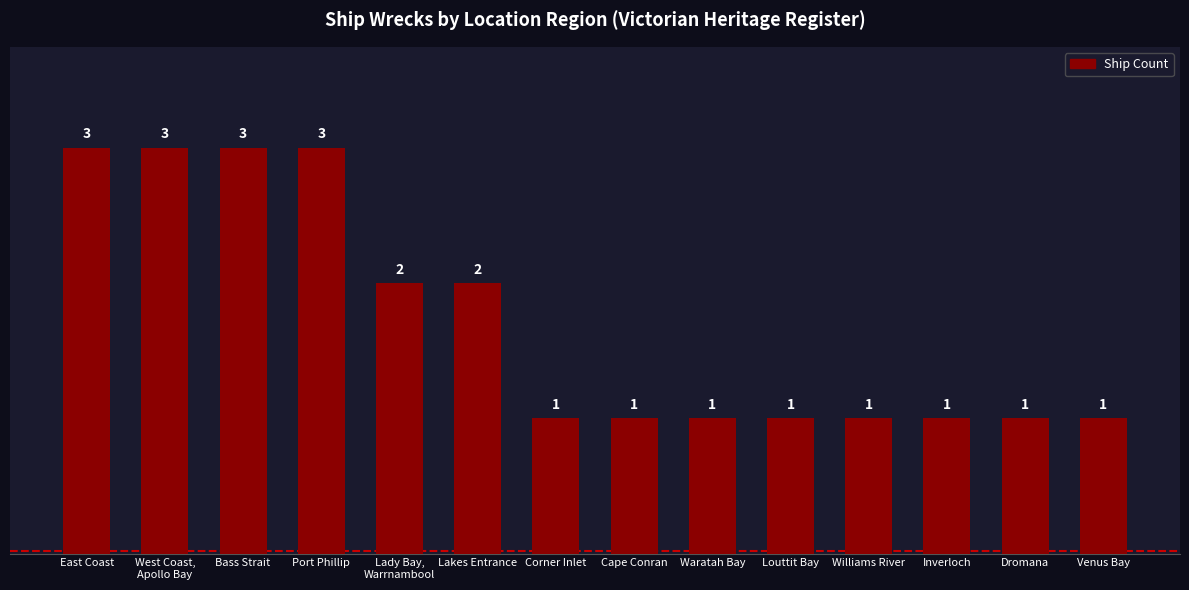

What is the label of the 14th bar from the right?

East Coast